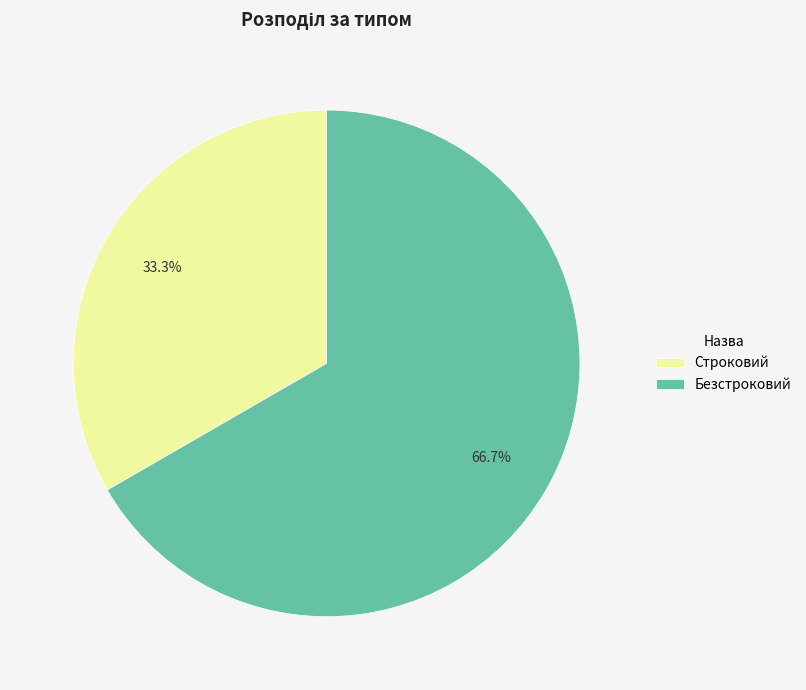

Which category accounts for the majority?

Безстроковий